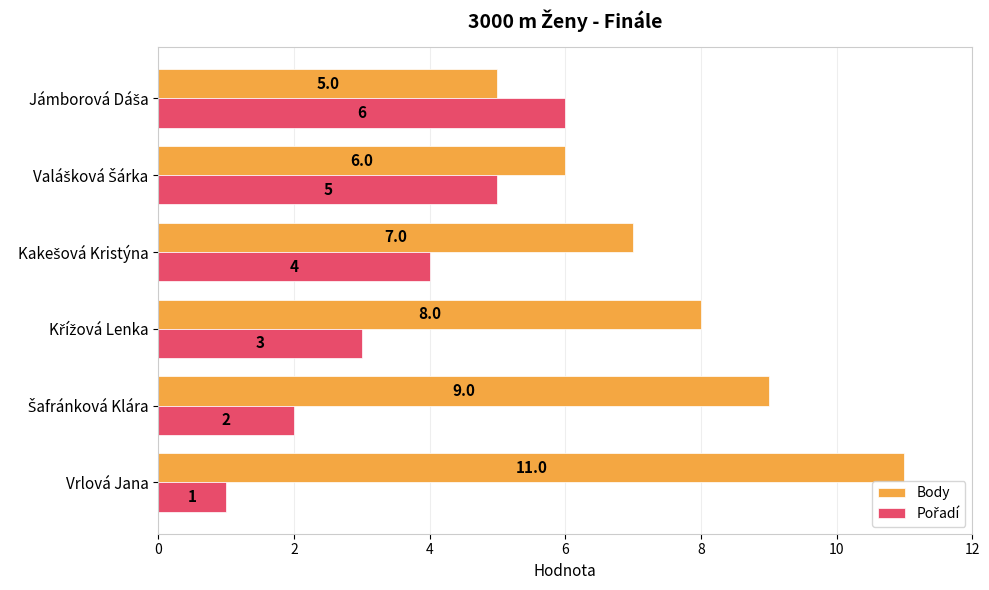

Which series has the largest total across all categories?

Body